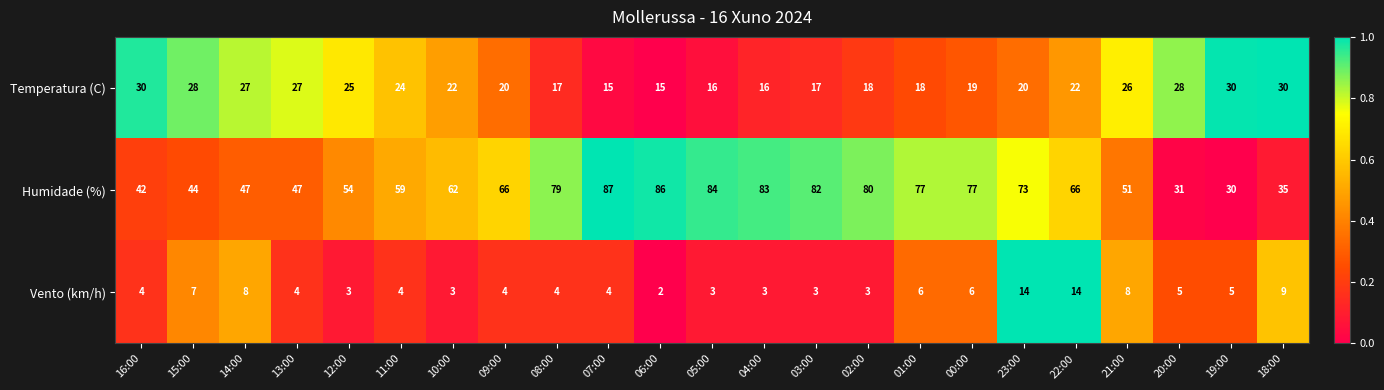

True or false: Temperatura (C) has a value of 22 at 10:00.

True